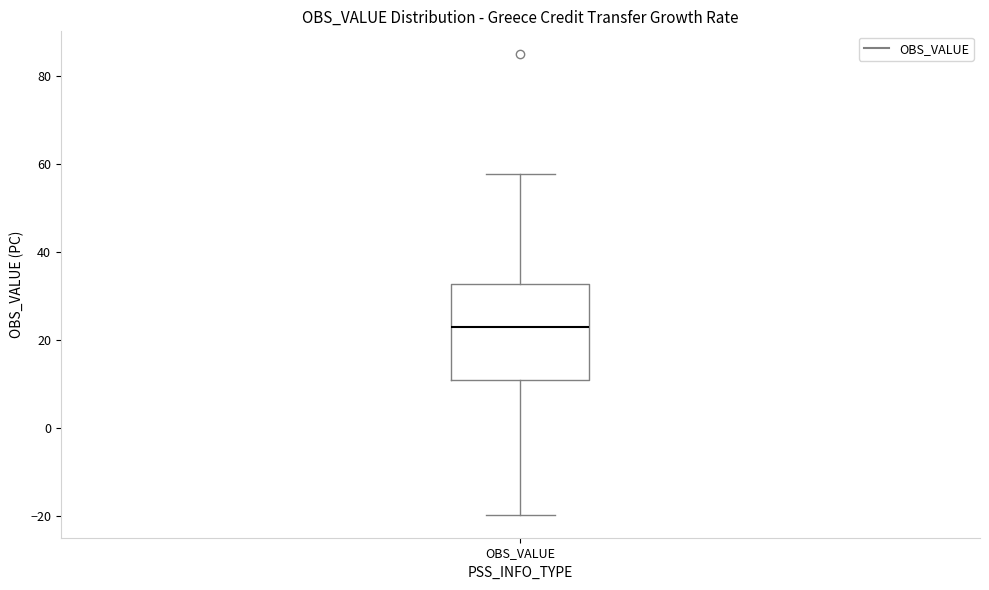

Where does the upper whisker of the box for OBS_VALUE end on the y-axis? The values are not printed on the chart, so give them approximately, as read against the axis.

58